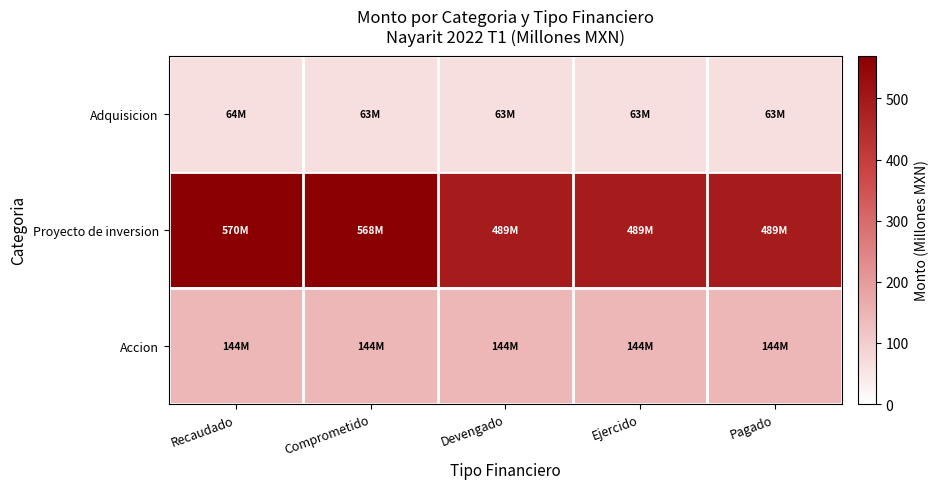

Which series has the largest range (max minus min)?

Proyecto de inversion